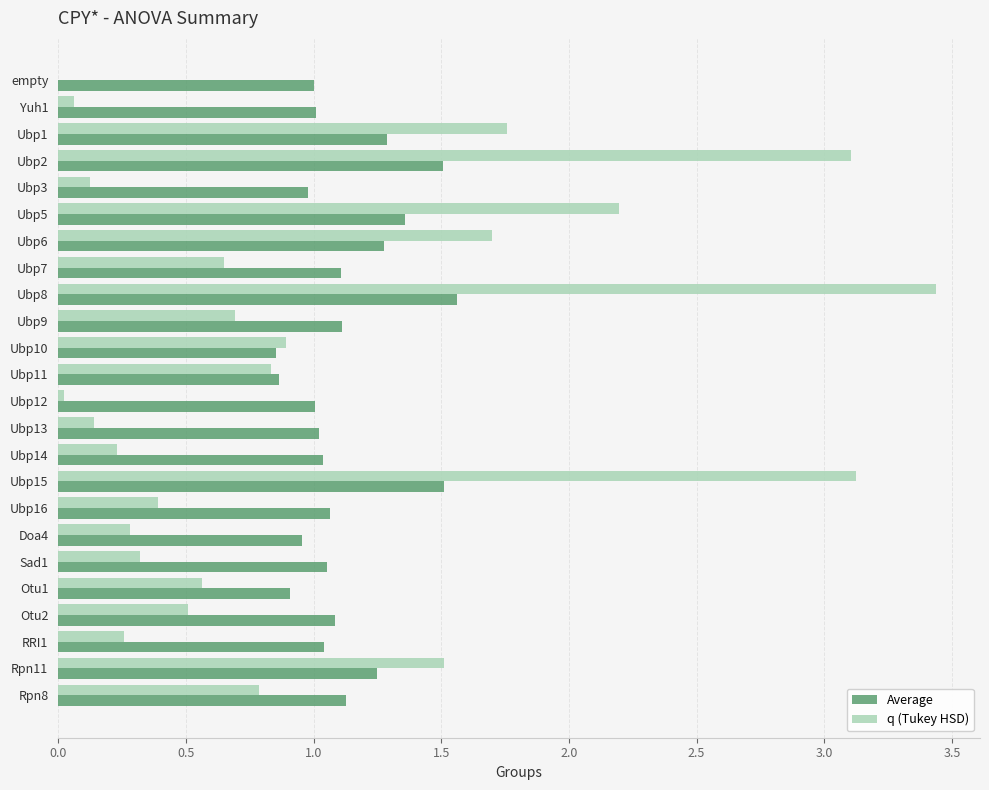

The value of q (Tukey HSD) at Ubp9 is 1.2. True or false?

False